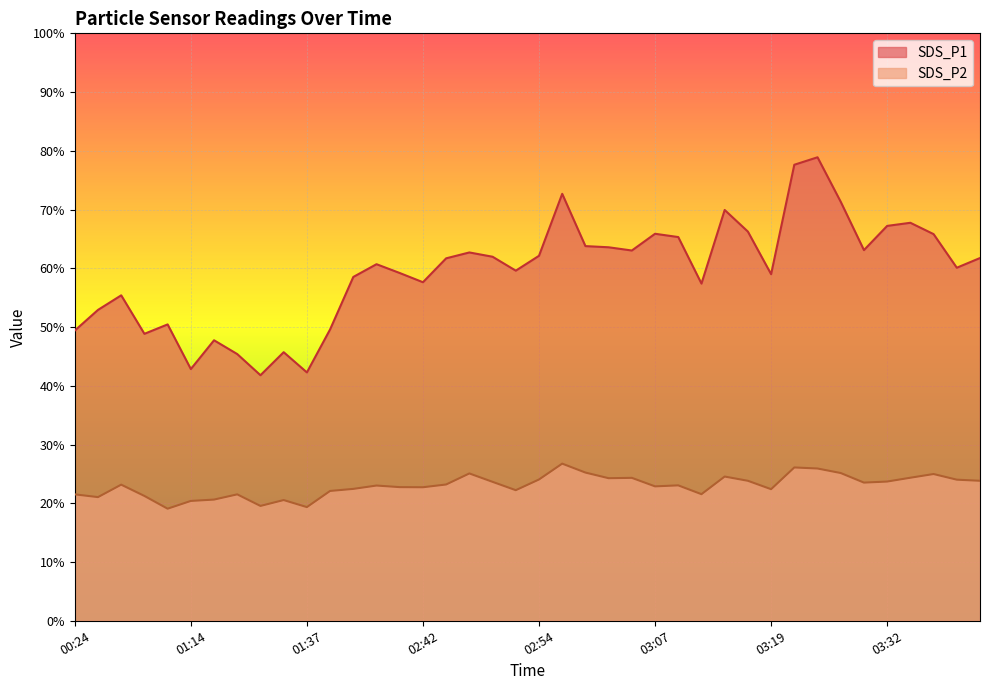

Is the value of SDS_P1 at 02:37 greater than the value of SDS_P2 at 02:49?

Yes